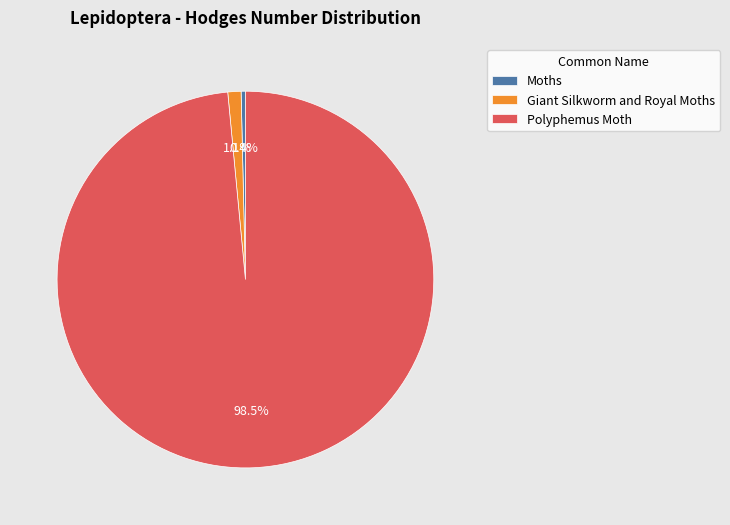

Which has a higher value, Giant Silkworm and Royal Moths or Moths?

Giant Silkworm and Royal Moths